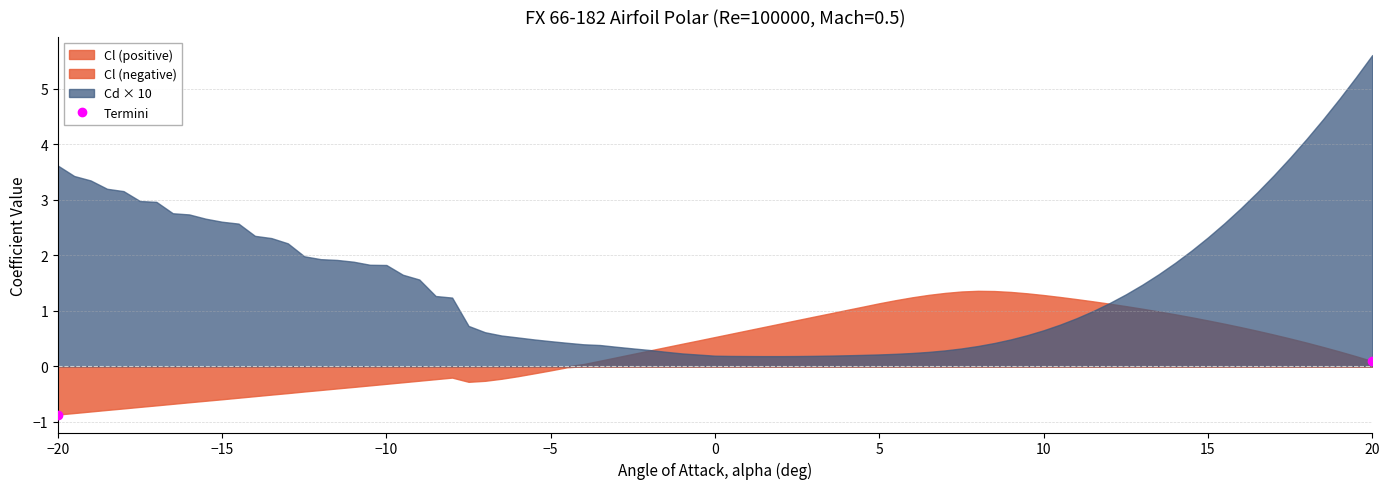

What is the maximum value shown in the chart?

5.6